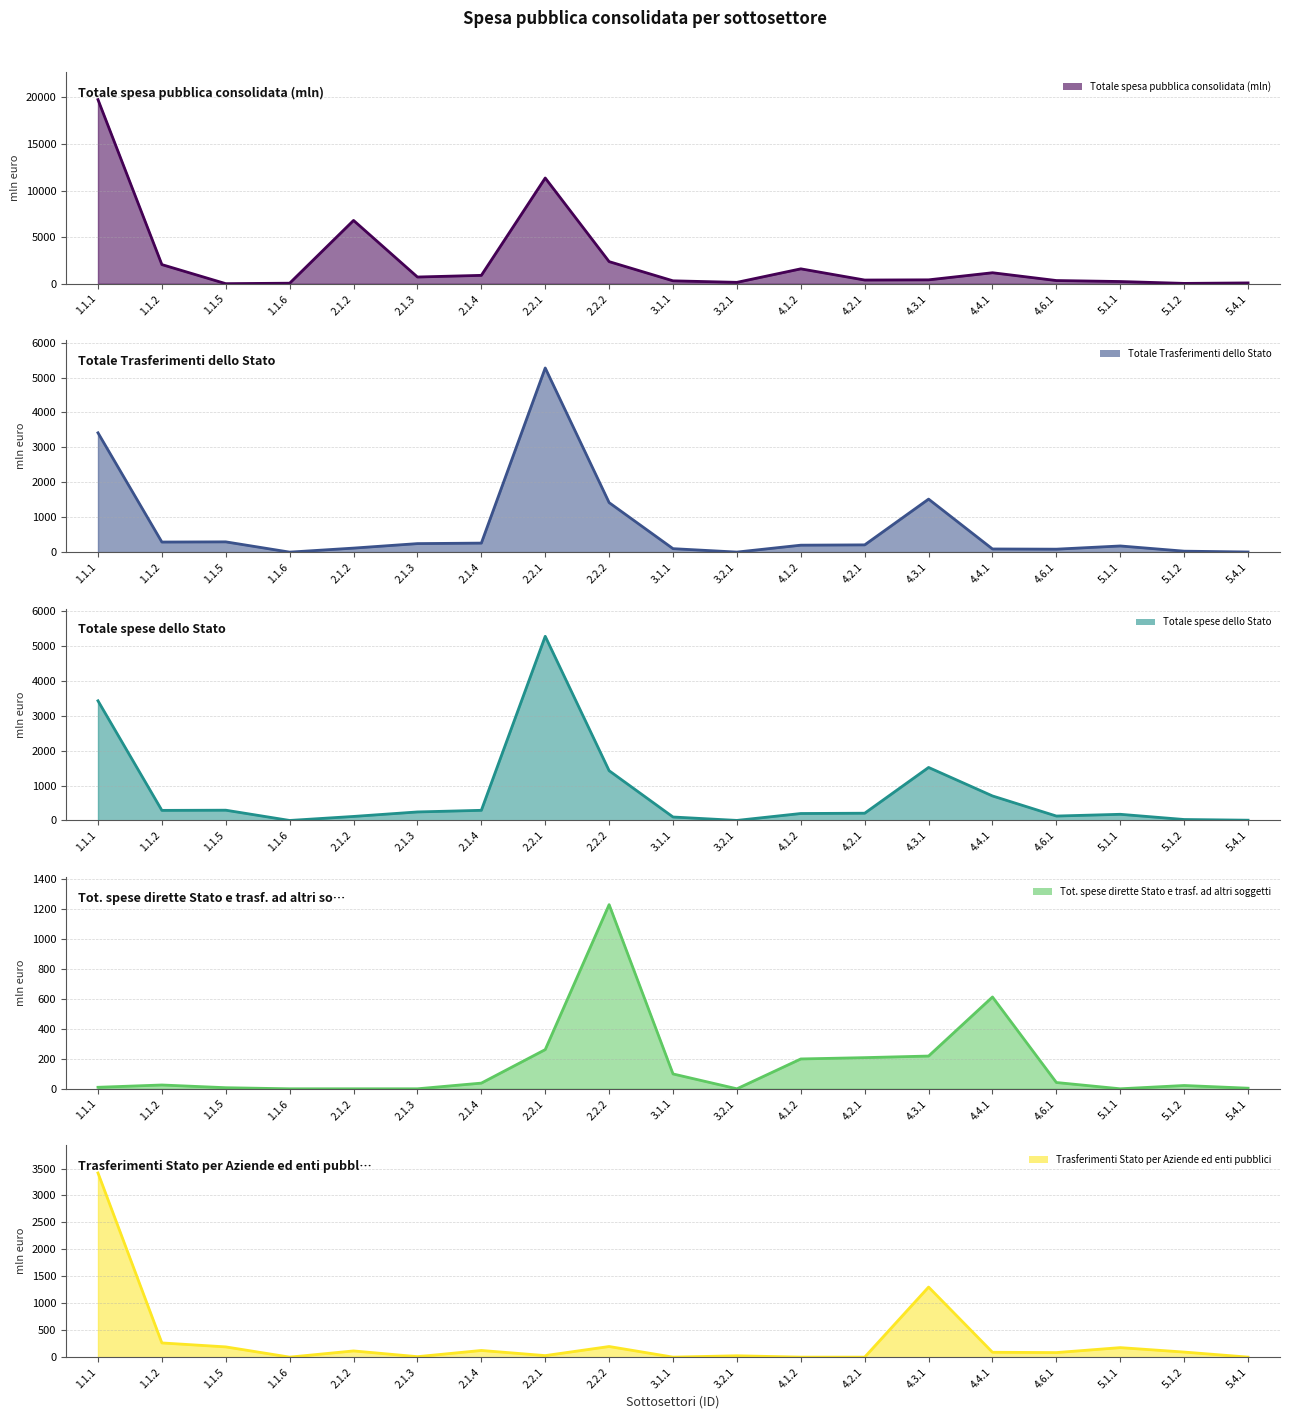

Reading left to right, what are all the values shown in this chart?

Totale spesa pubblica consolidata (mln): 19757.8	2060.2	14.0	63.3	6798.6	726.5	904.7	11349.0	2377.7	317.7	154.5	1604.0	402.2	422.8	1185.3	348.4	242.8	42.5	92.7
Totale Trasferimenti dello Stato: 3417.4	288.7	294.0	0.0	115.1	243.9	258.4	5275.5	1417.9	99.0	1.1	199.0	207.7	1518.3	90.1	84.5	176.4	27.3	3.8
Totale spese dello Stato: 3427.4	288.7	294.0	0.0	115.1	243.9	290.6	5275.5	1424.9	99.0	1.1	199.0	207.7	1518.3	702.3	126.3	176.4	27.3	7.4
Tot. spese dirette Stato e trasf. ad altri soggetti: 10.0	25.3	7.2	0.0	0.0	0.0	37.9	261.3	1228.0	99.0	0.0	199.0	207.7	218.3	612.2	41.9	0.0	21.9	4.0
Trasferimenti Stato per Aziende ed enti pubblici: 3417.4	263.4	189.9	0.0	115.1	8.5	123.7	28.3	196.9	0.0	25.0	0.0	0.0	1300.0	90.1	84.4	176.4	93.9	0.4